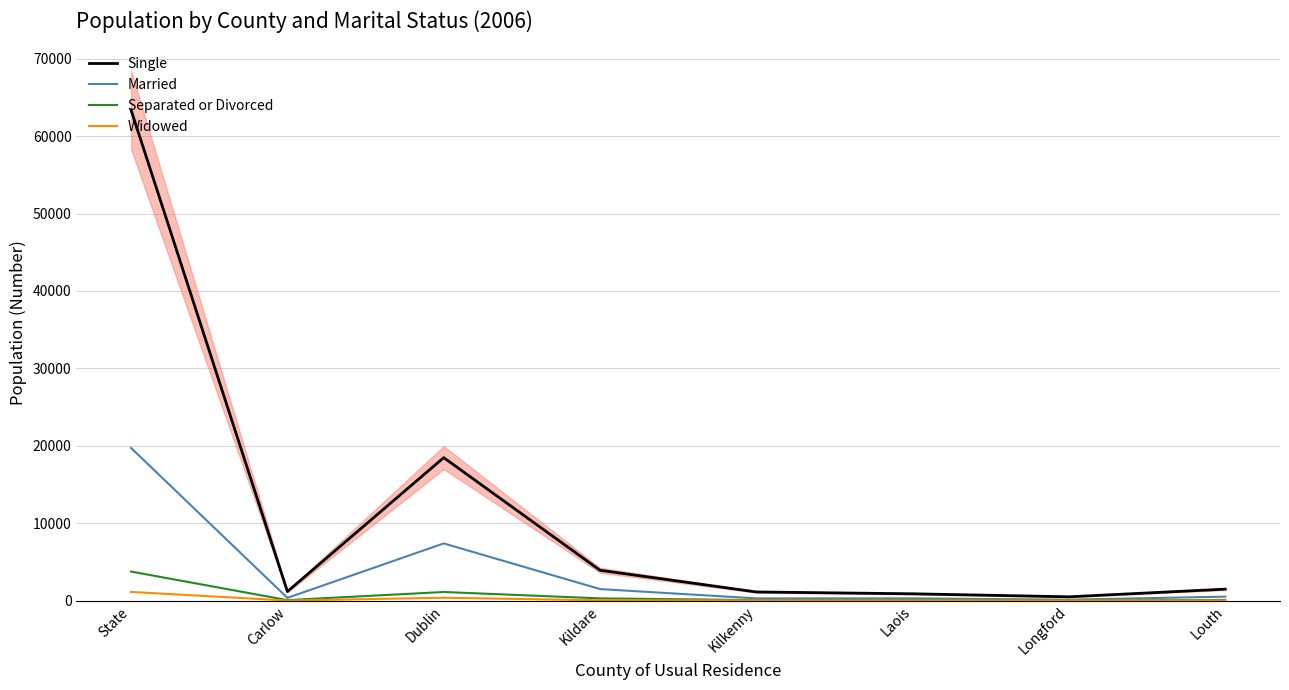

What is the maximum value shown in the chart?

63371